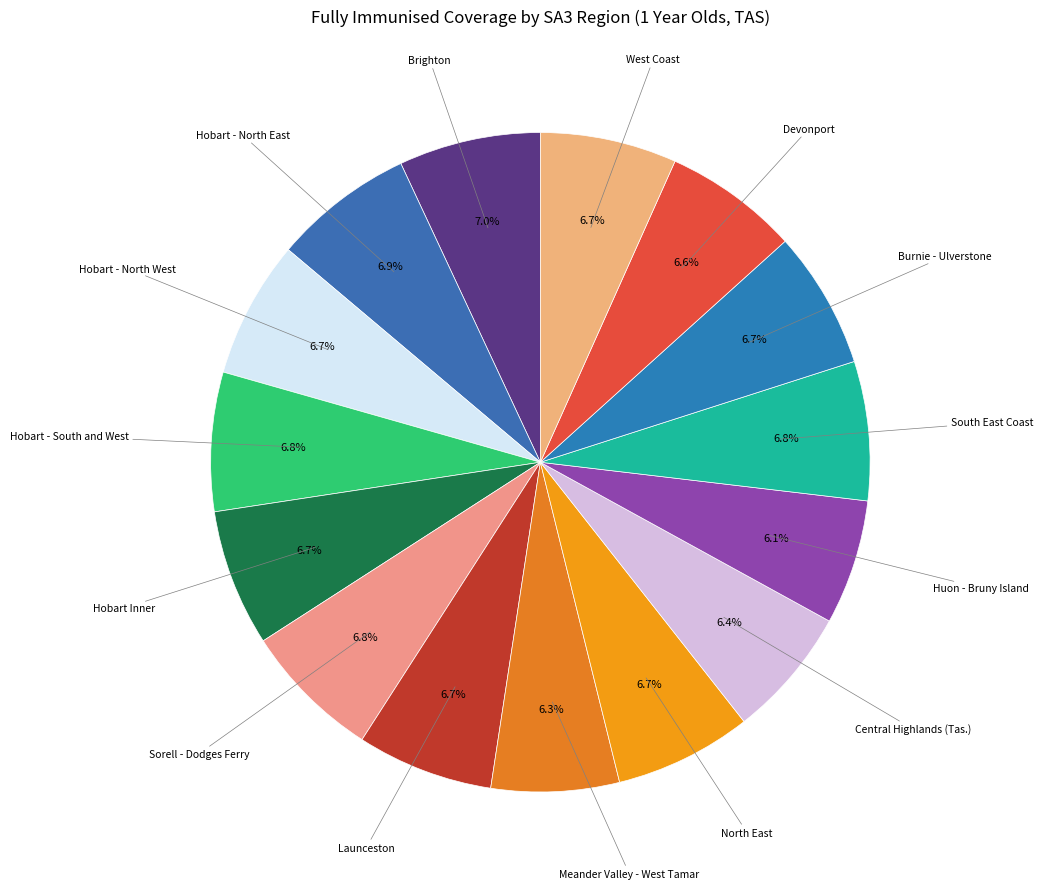

To the nearest percent, what is the difference between the largest and smallest slice percentages?

1%